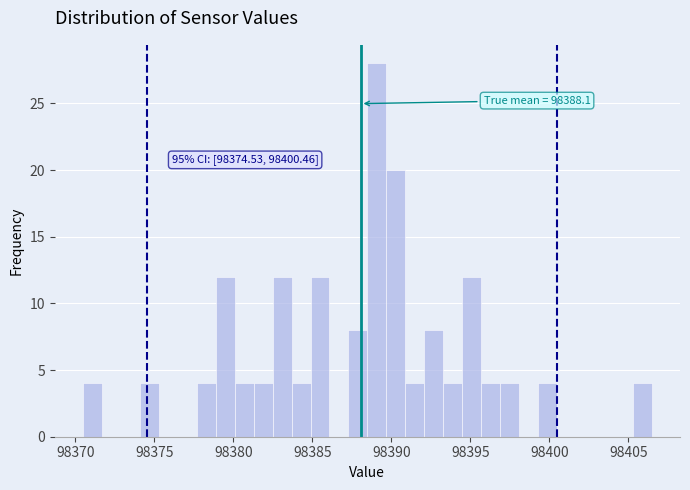

Around what value on the x-axis is the tallest bar? Give the approximate position of its centre, as read against the axis.

98389.0